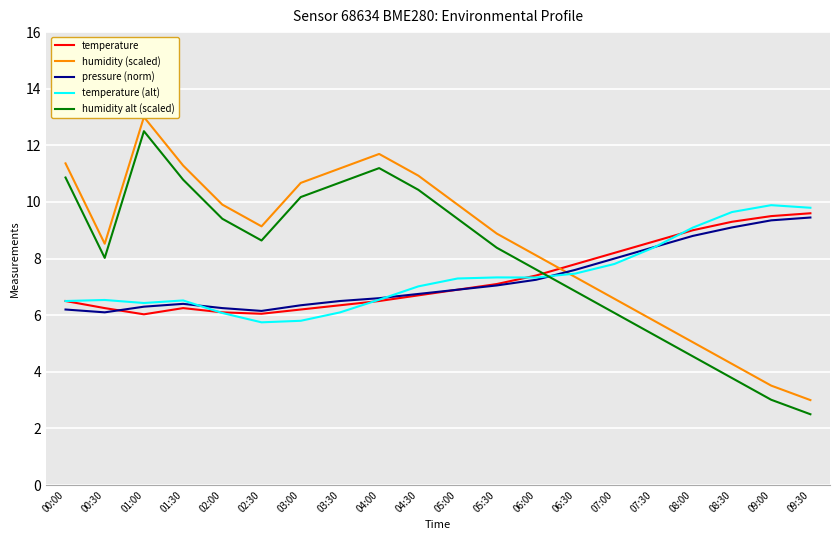

Is the value of temperature (alt) at 05:00 greater than the value of pressure (norm) at 07:00?

No